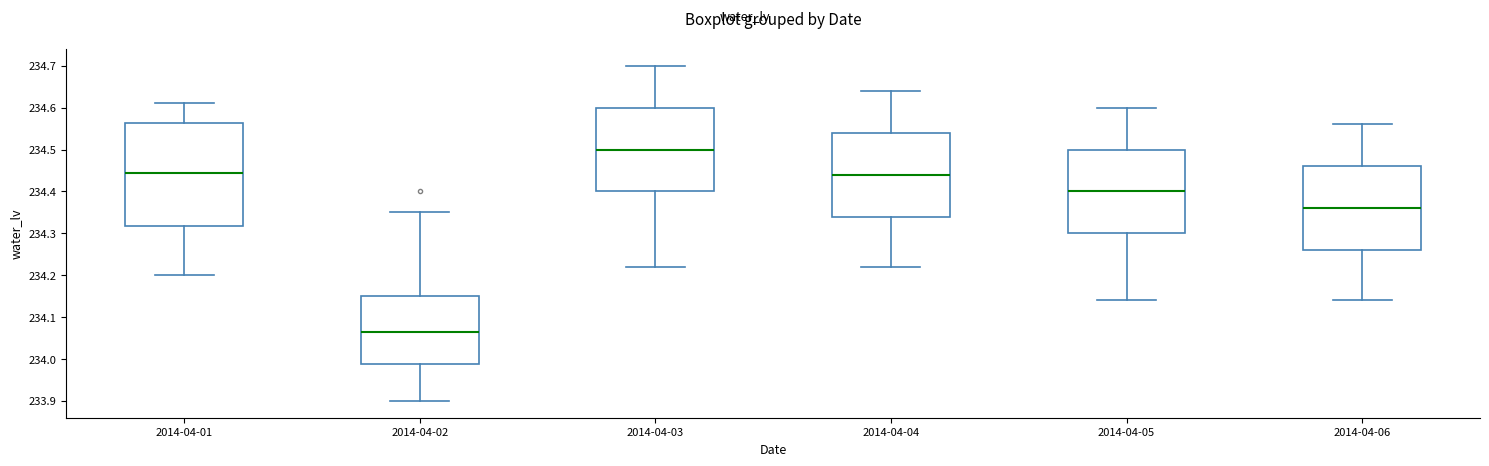

Where is the upper edge of the box for 2014-04-03 on the y-axis? The values are not printed on the chart, so give them approximately, as read against the axis.

234.60